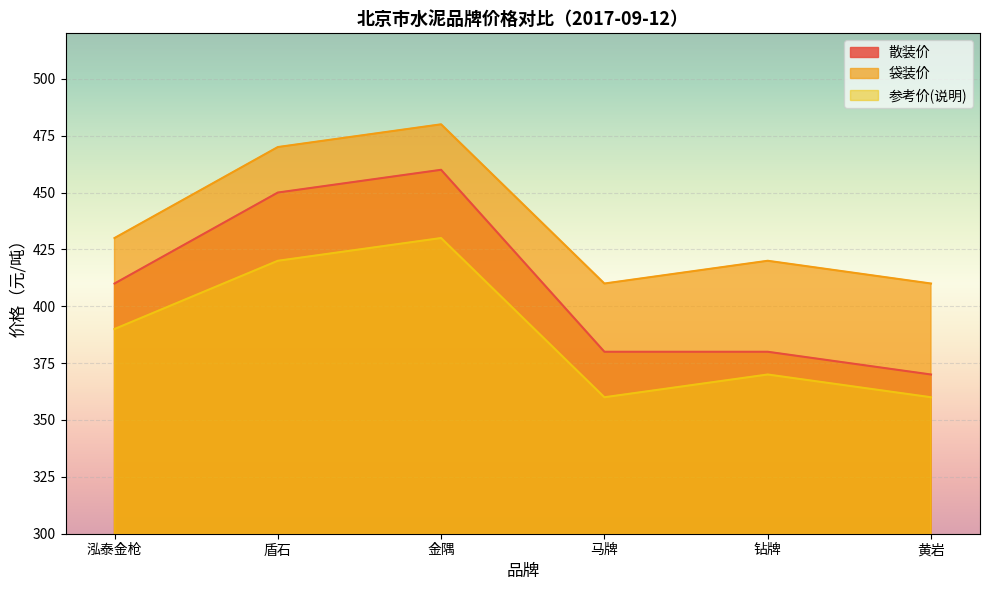

Is it true that 袋装价 equals 297 at 金隅?

False